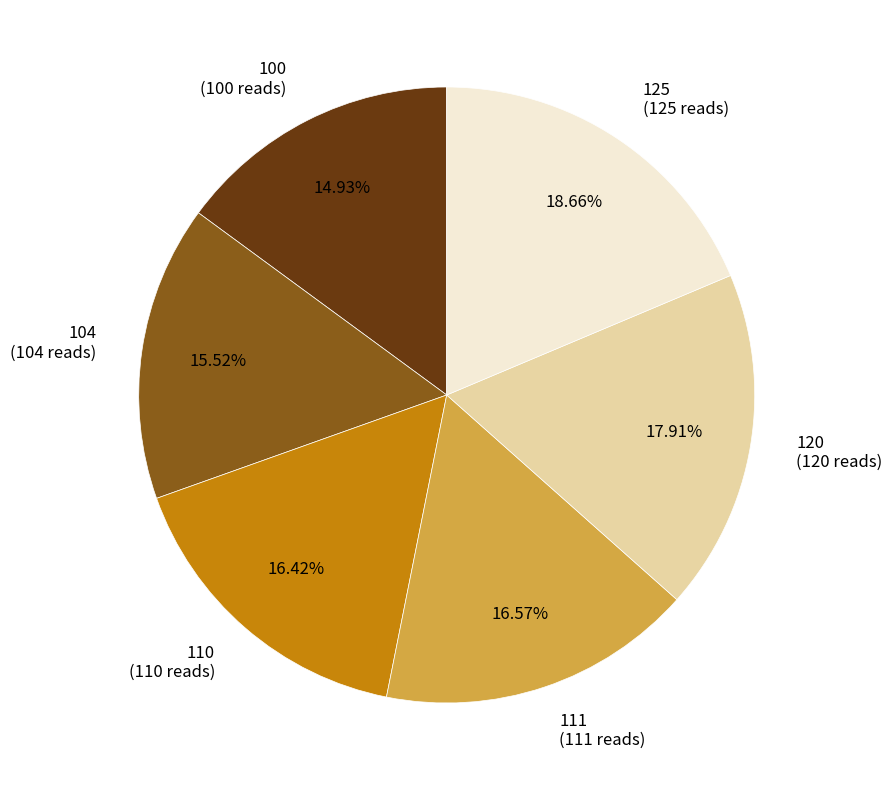

What is the largest slice in the pie chart?

125